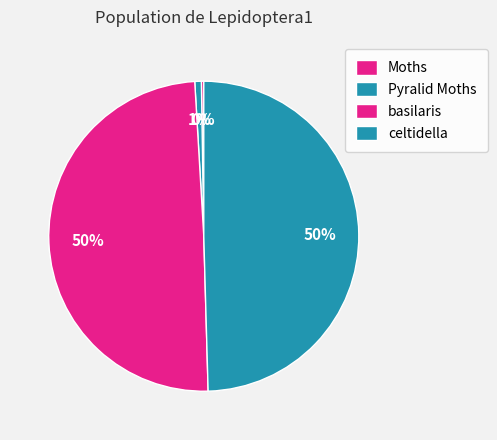

How many slices are in this pie chart?

4